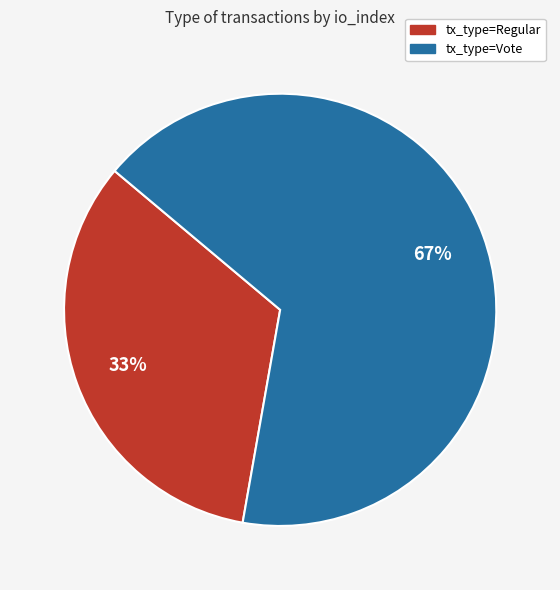

Count the number of slices in the pie.

2